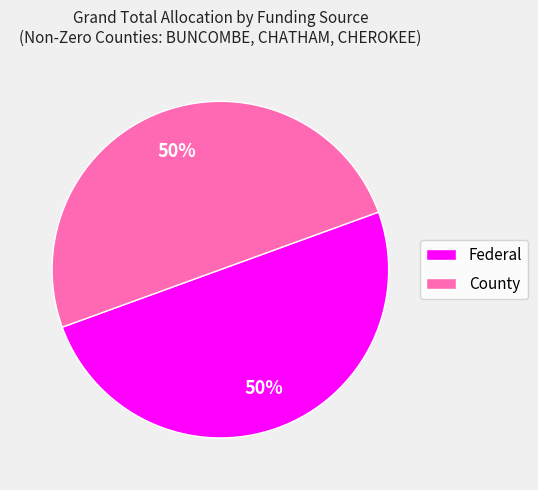

Is the sum of County and Federal greater than half?

Yes